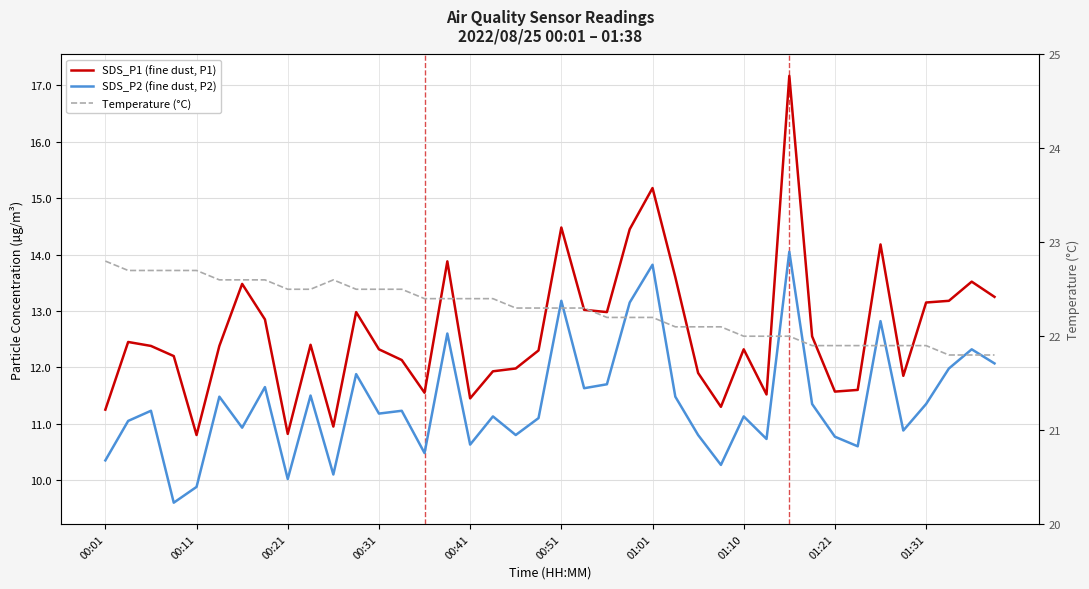

True or false: Temperature (°C) has a value of 22.5 at 13.

True